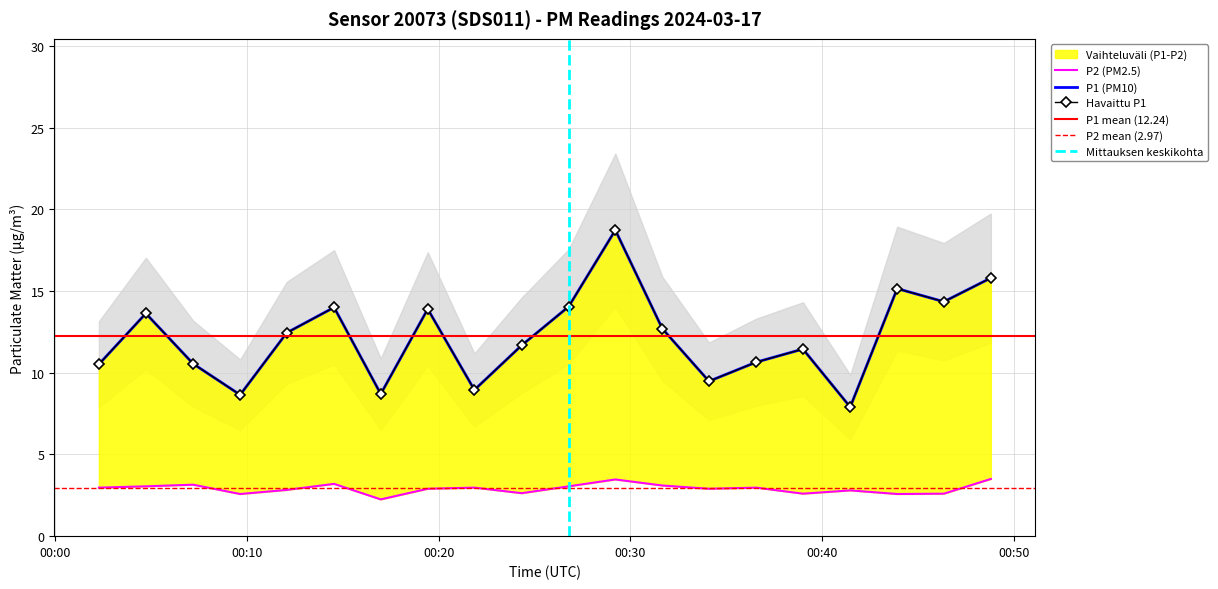

Is this an area chart (filled region under the line)?

No